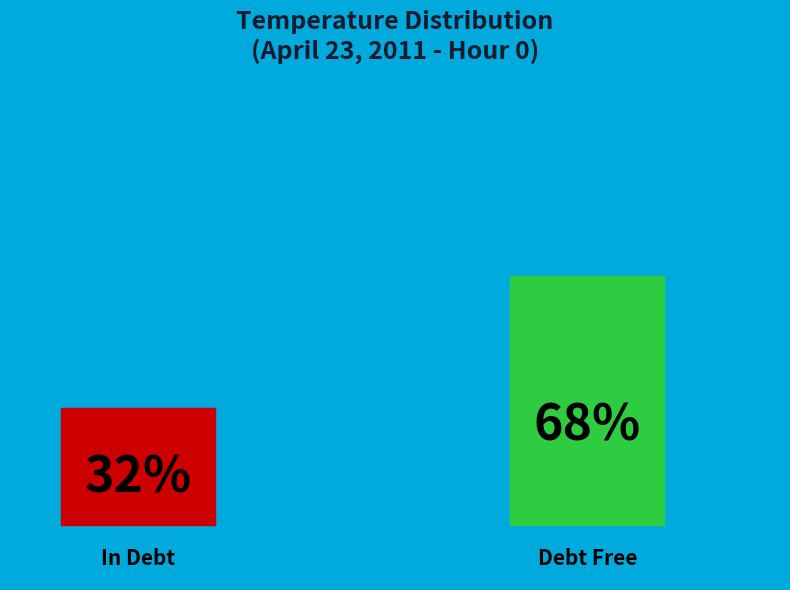

Do 34 and 11 together represent more than half of the pie?

No